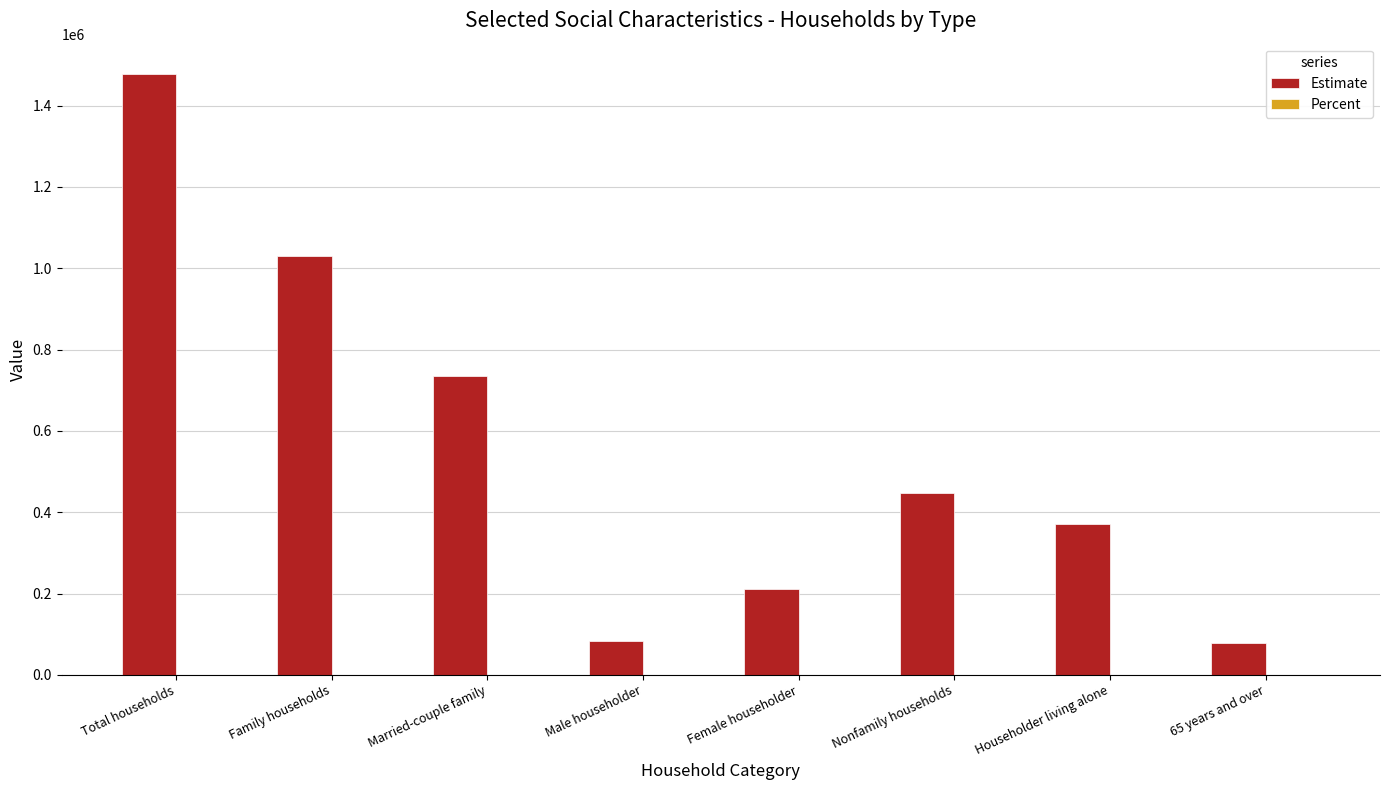

Which series changed the most between Female householder and Nonfamily households?

Estimate